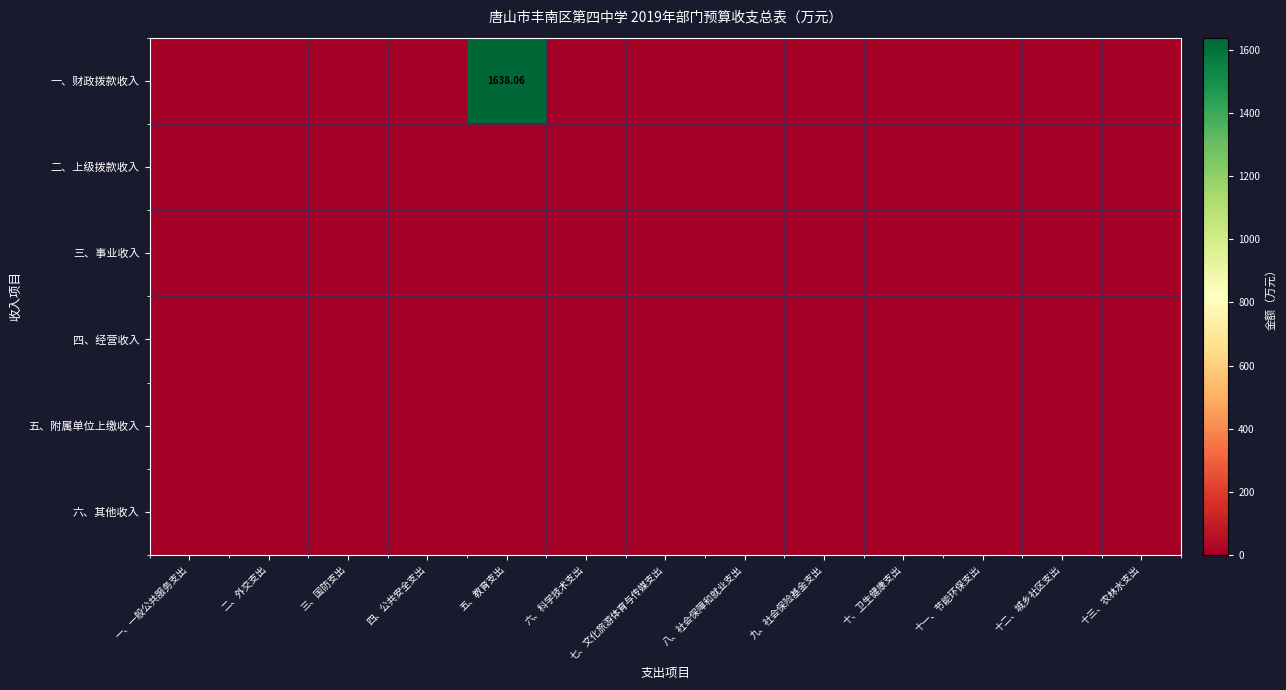

At 十二、城乡社区支出, list the series in order from largest to smallest.

一、财政拨款收入, 二、上级拨款收入, 三、事业收入, 四、经营收入, 五、附属单位上缴收入, 六、其他收入